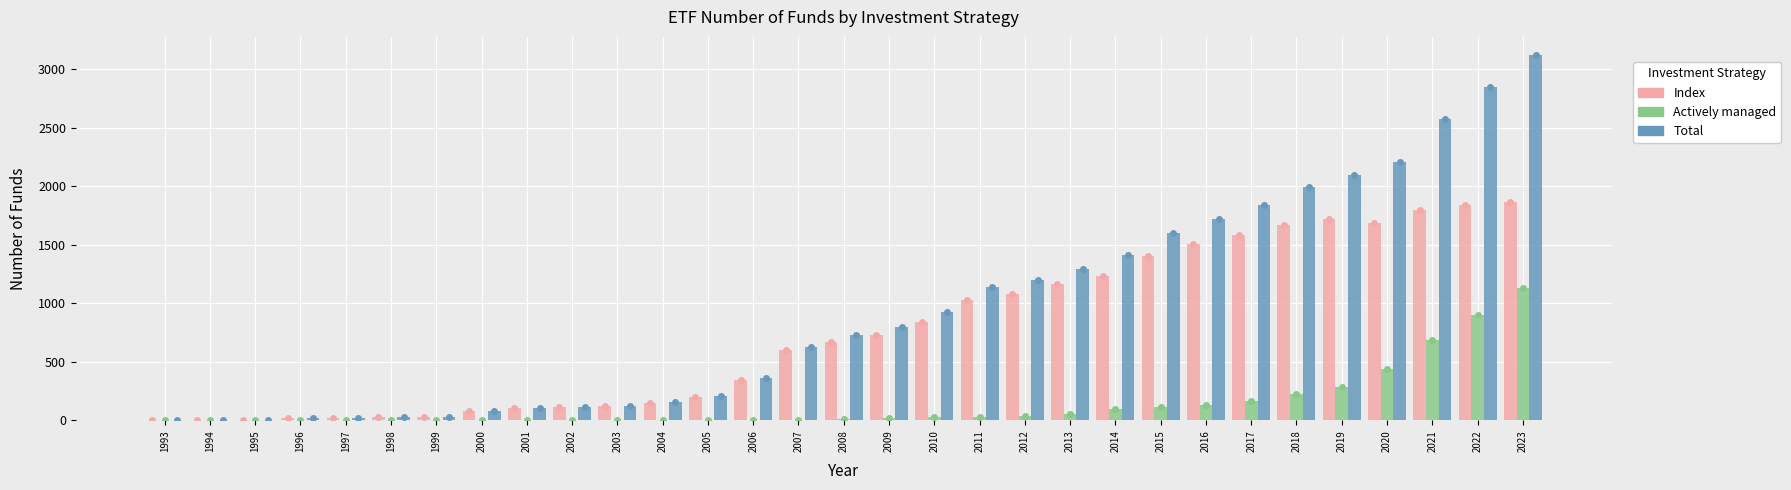

How many series are shown in this chart?

3